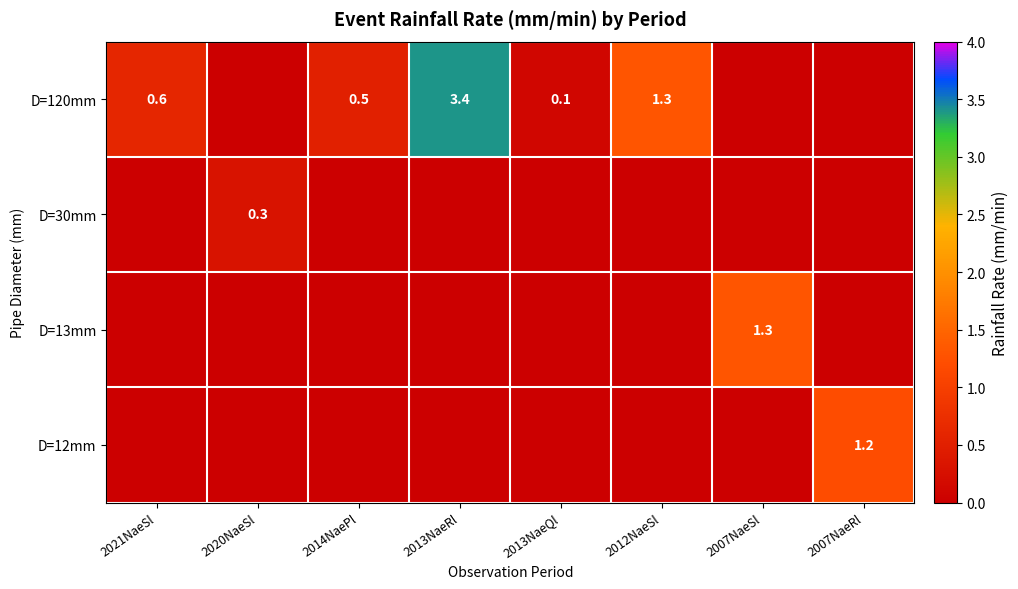

Which series changed the most between 2021NaeSl and 2014NaePl?

D=120mm